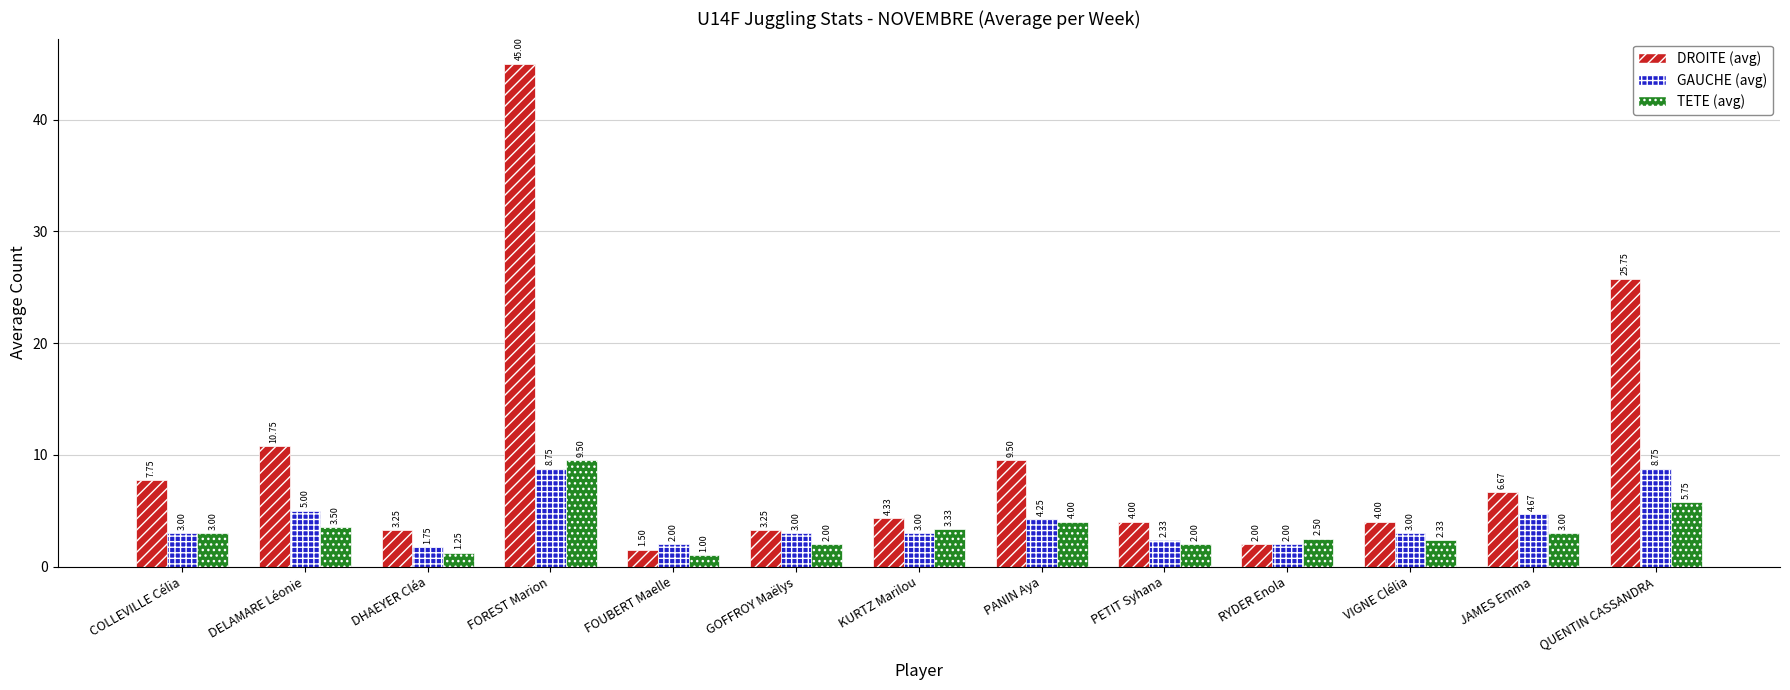

List the series in order of their peak value, lowest first.

GAUCHE (avg), TETE (avg), DROITE (avg)